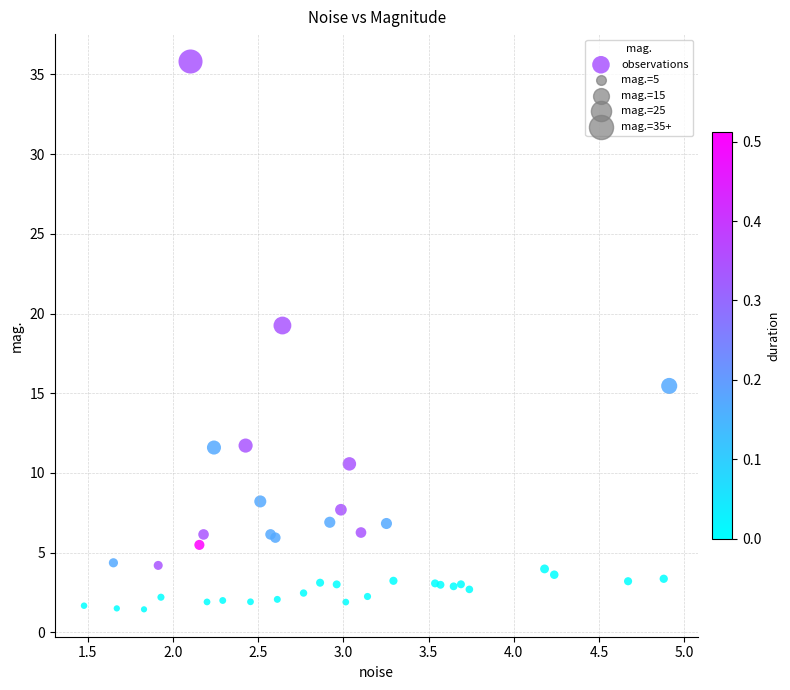

What Y value in the scatter plot is closest to 18?

19.3